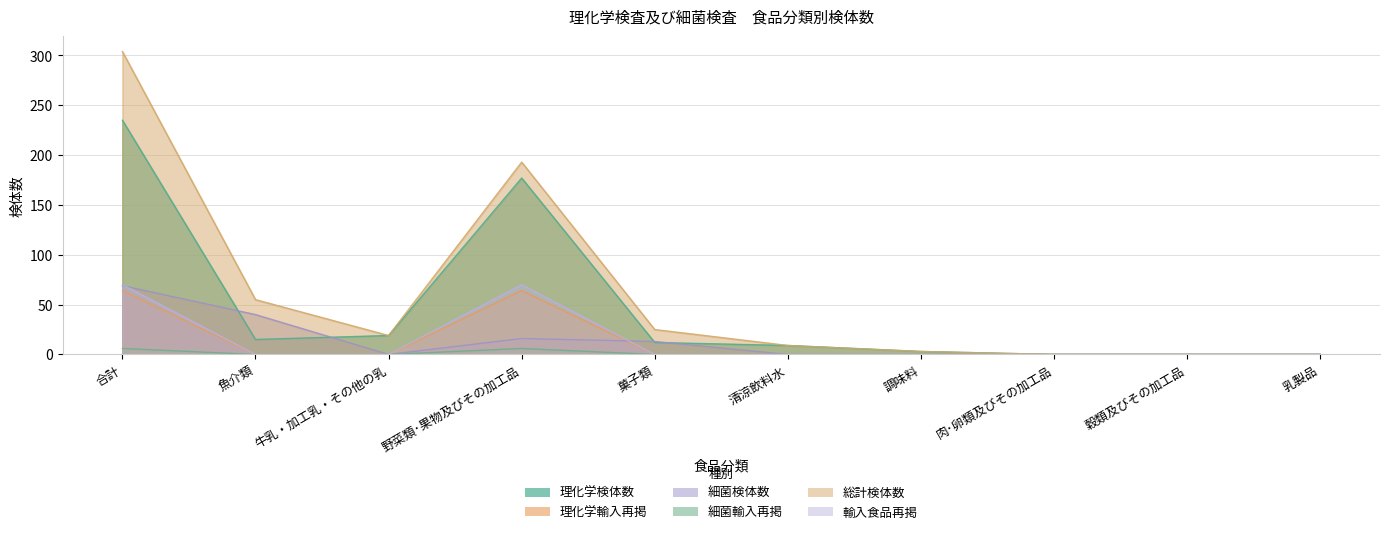

How many distinct data groups are displayed?

6